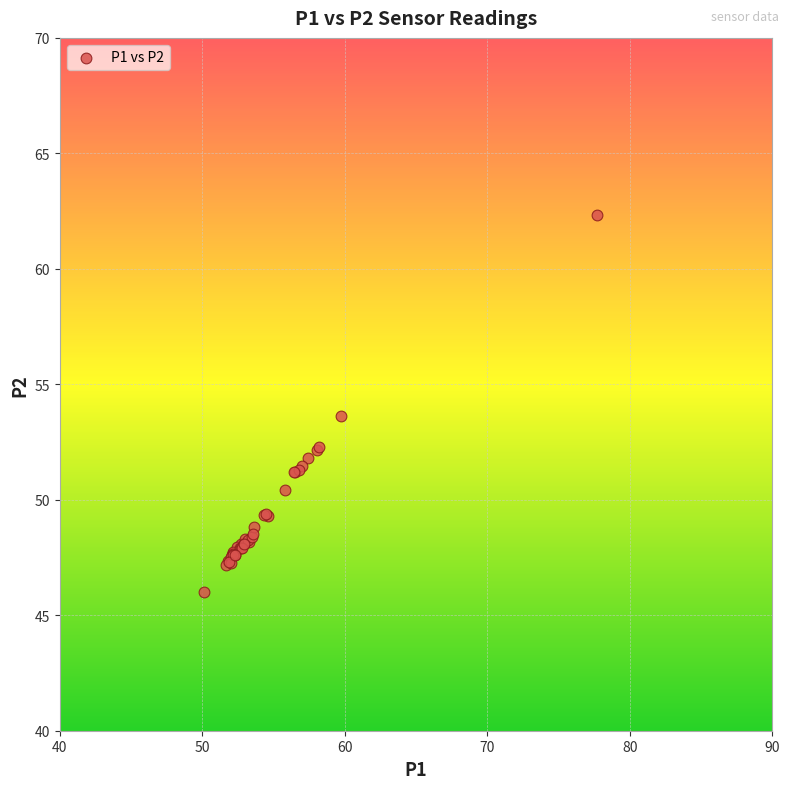

What Y value in the scatter plot is closest to 54?

53.6